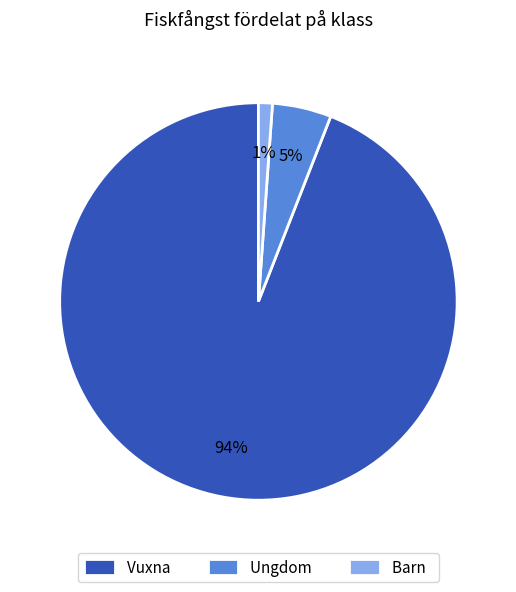

Which slice is the smallest?

Barn